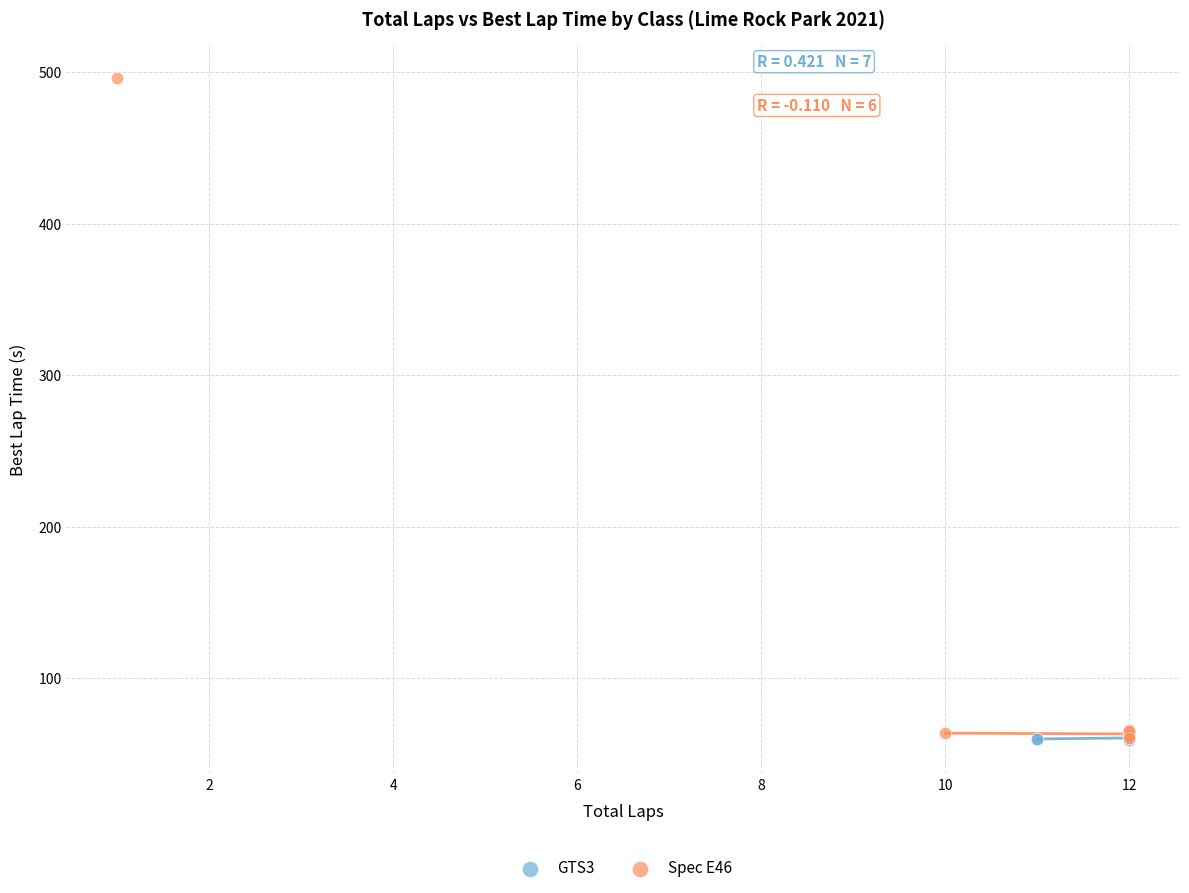

Which series has the largest Y range (max minus min)?

Spec E46